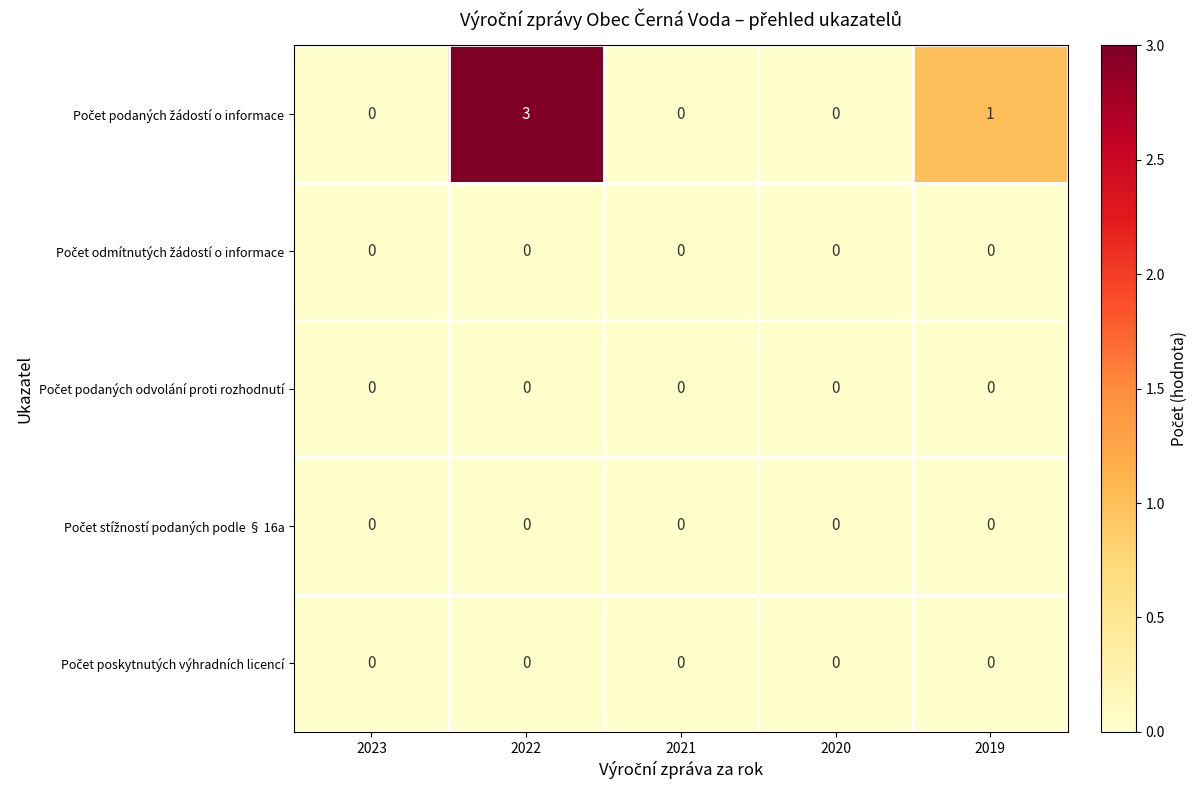

At which category is the sum across all series the highest?

2022